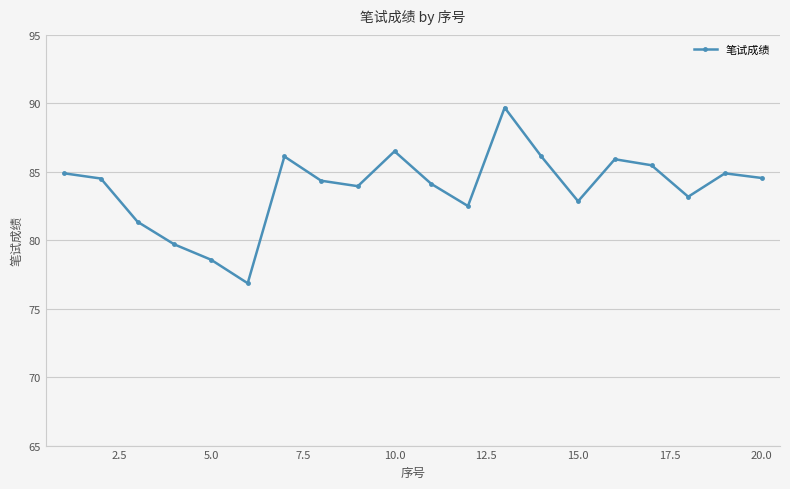

True or false: the data has more than 2 interior local peaks.

True